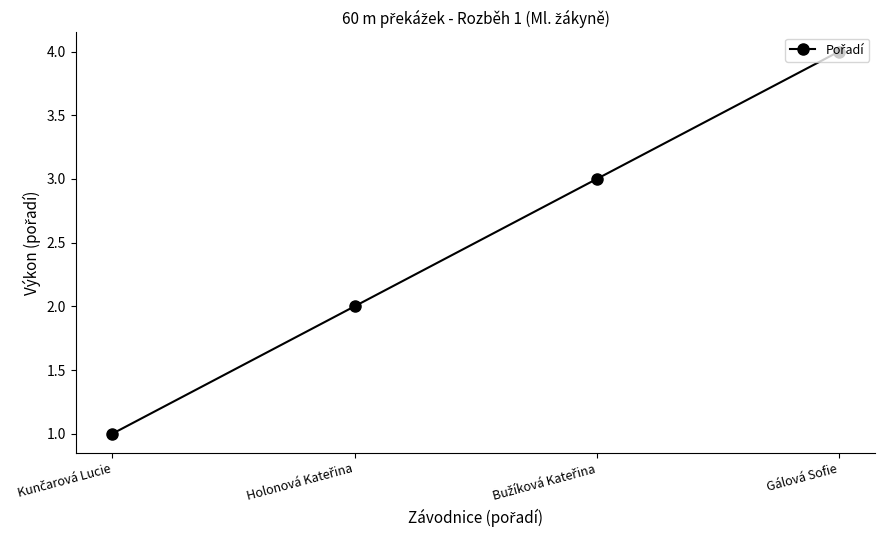

What is the maximum value shown in the chart?

4